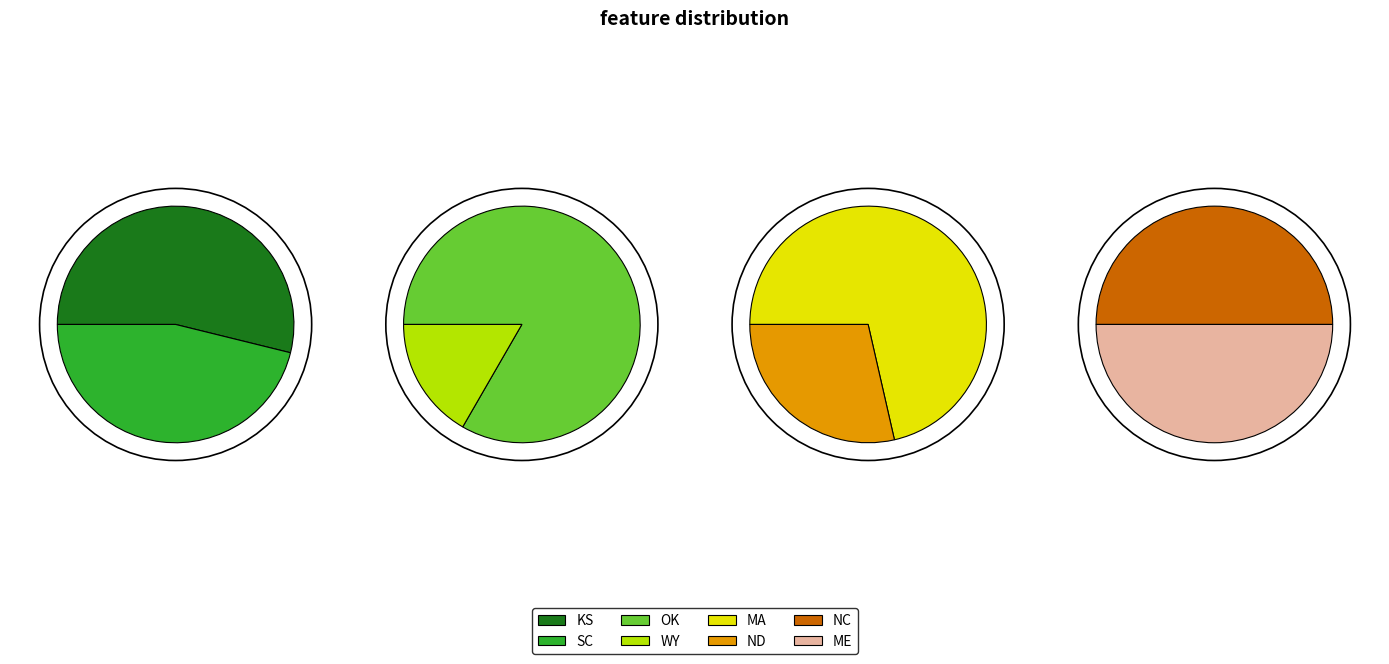

True or false: ME accounts for 8% of the total.

False